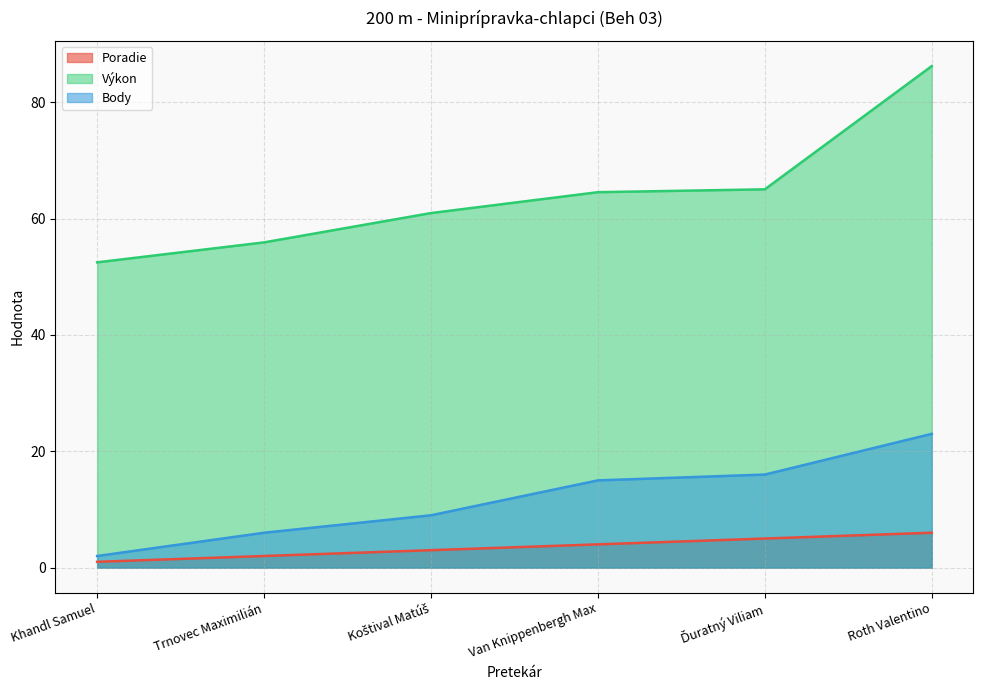

What are all the series names shown in the legend?

Poradie, Výkon, Body